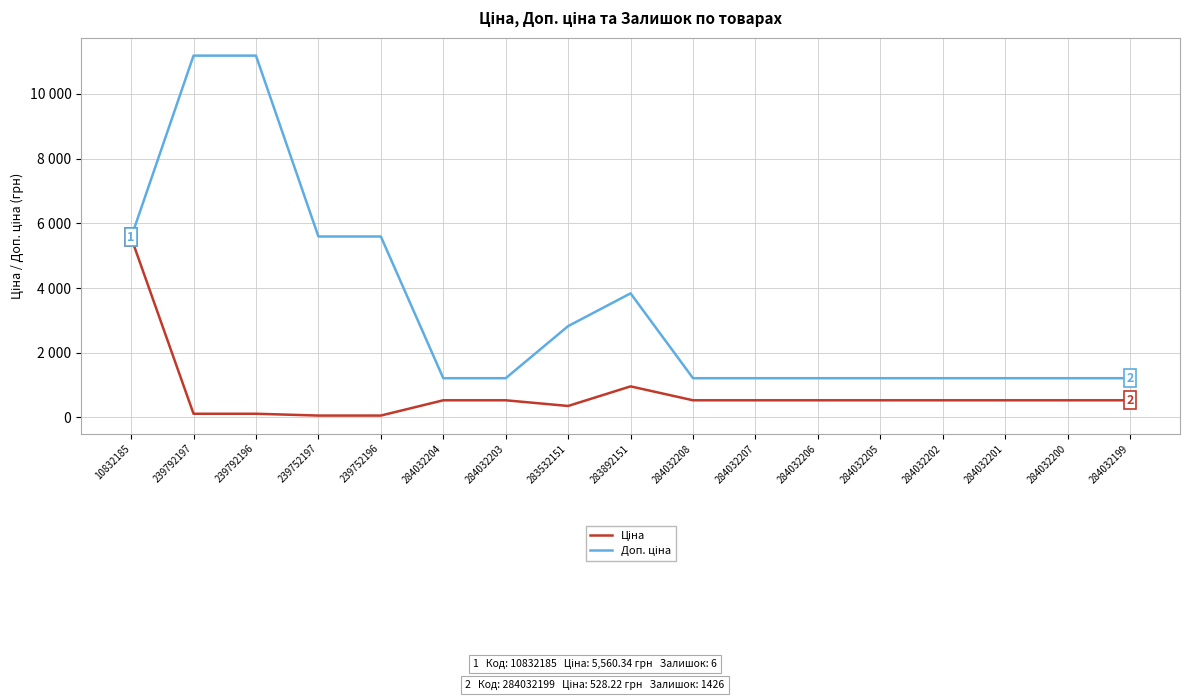

Is this an area chart (filled region under the line)?

No